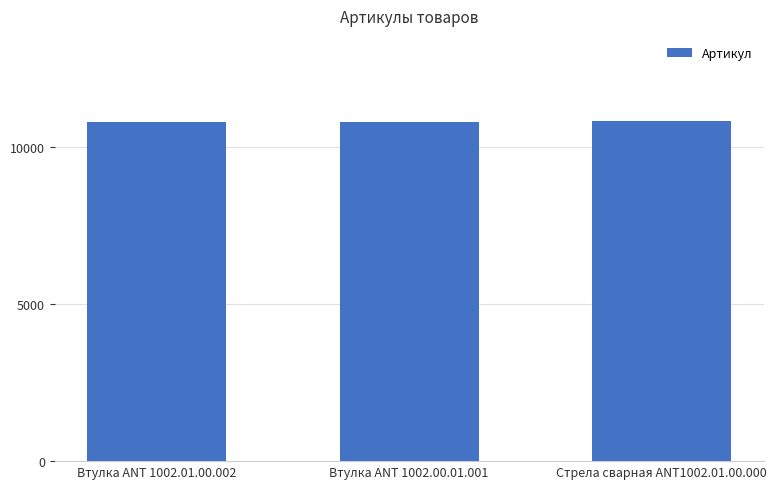

What is the value of the 2nd bar from the left?

10798